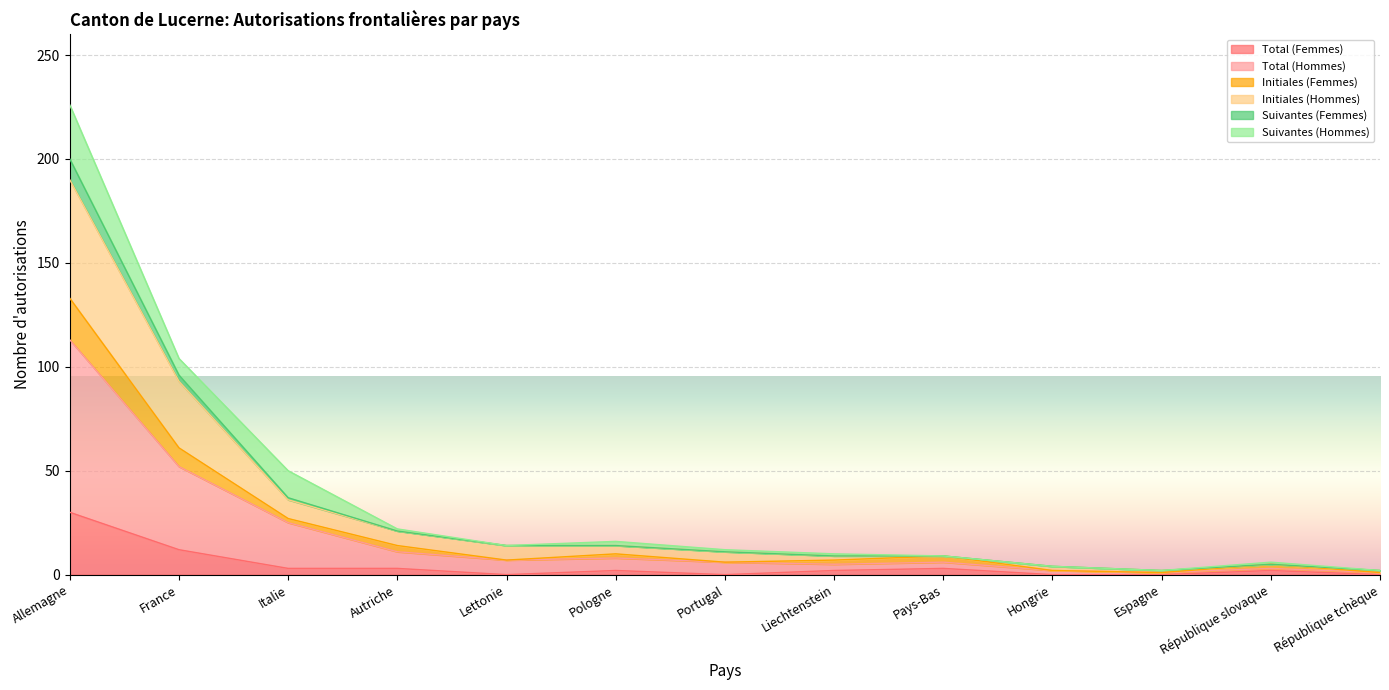

The Suivantes (Femmes) series shows 1 at Espagne. True or false?

False